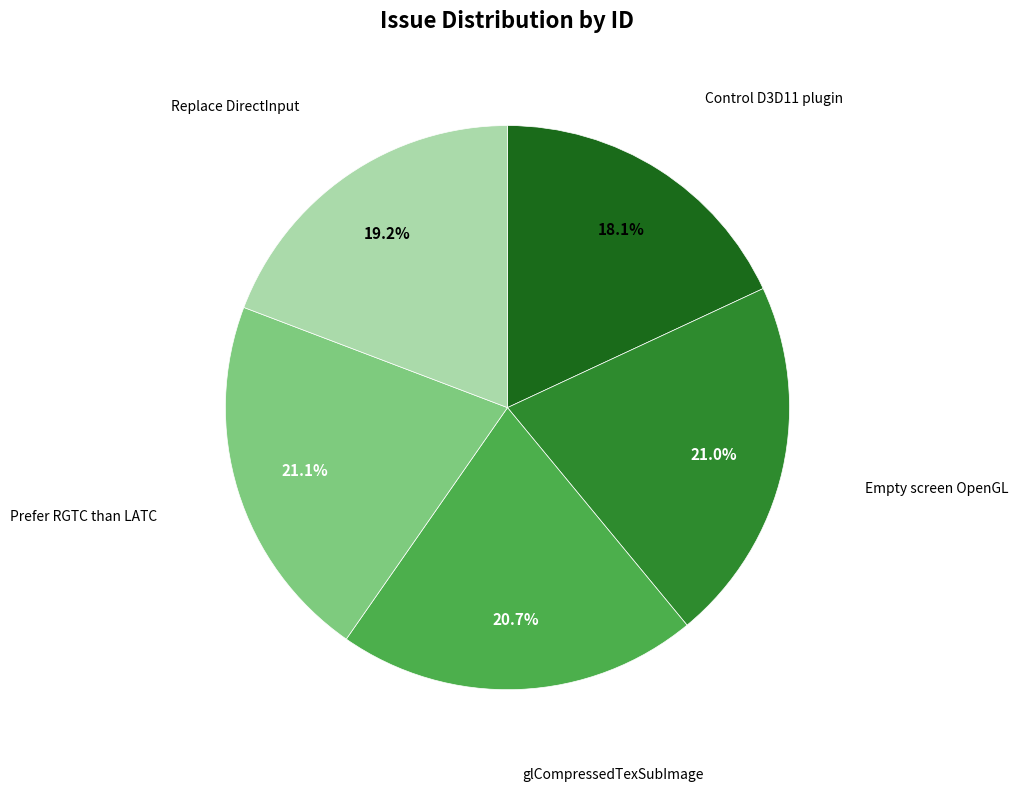

Is there any slice that represents more than half of the pie?

No